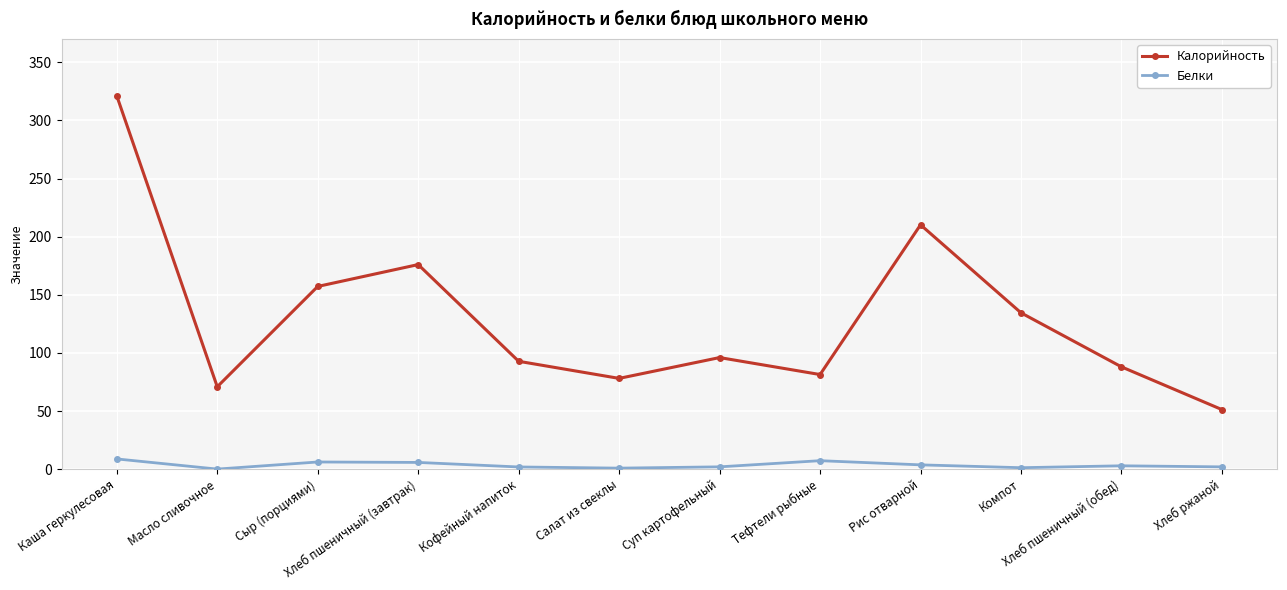

List the series in order of their peak value, lowest first.

Белки, Калорийность